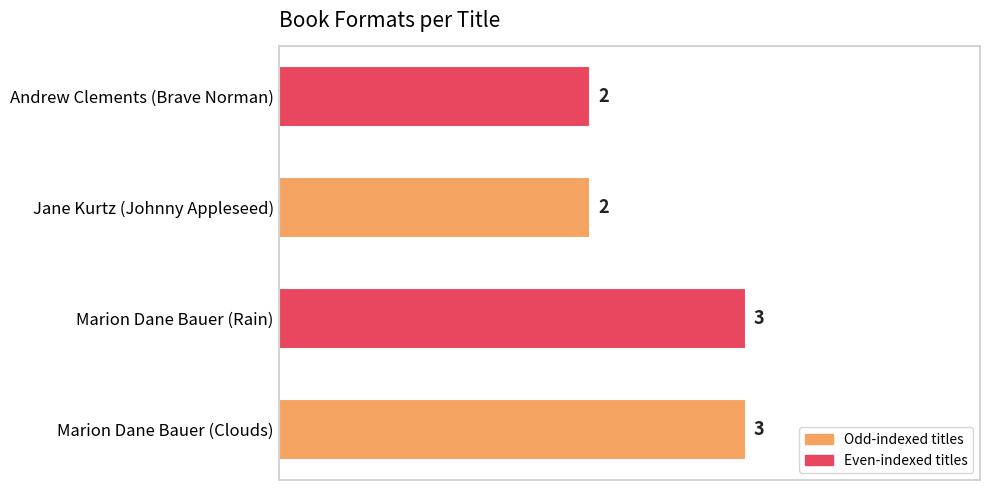

Read the value at Marion Dane Bauer (Rain).

3